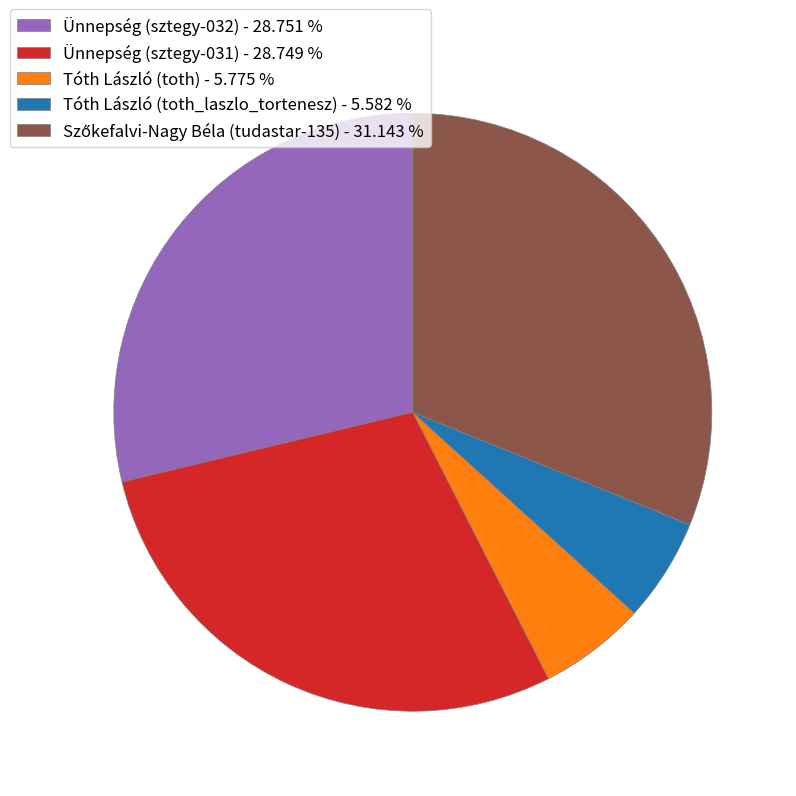

Does Ünnepség (sztegy-032) - 28.751 % represent more than half of the total?

No